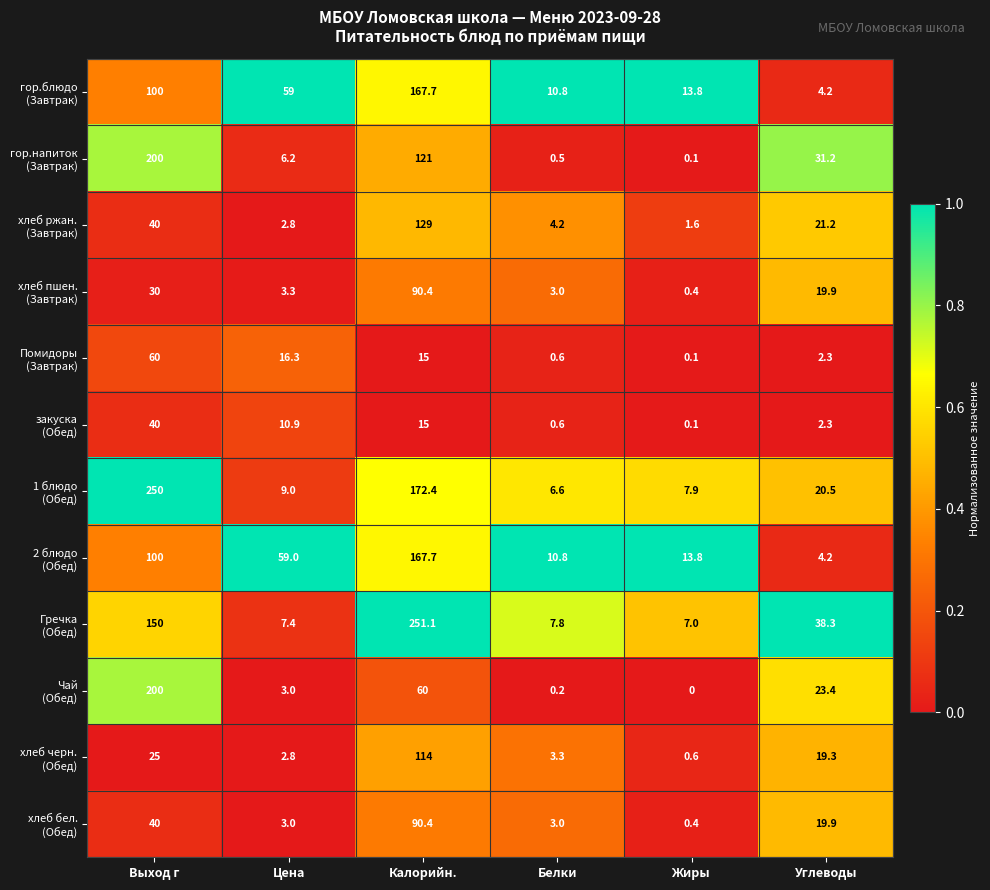

What is the greatest value displayed?

251.1